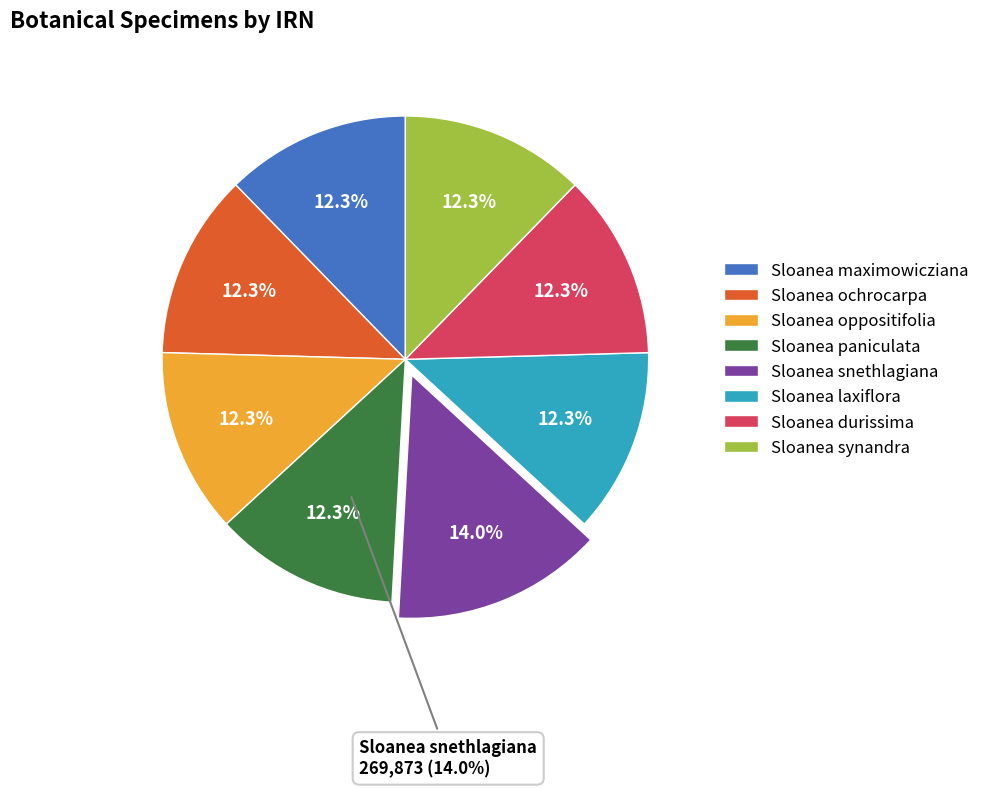

Is Sloanea oppositifolia the majority of the pie?

No